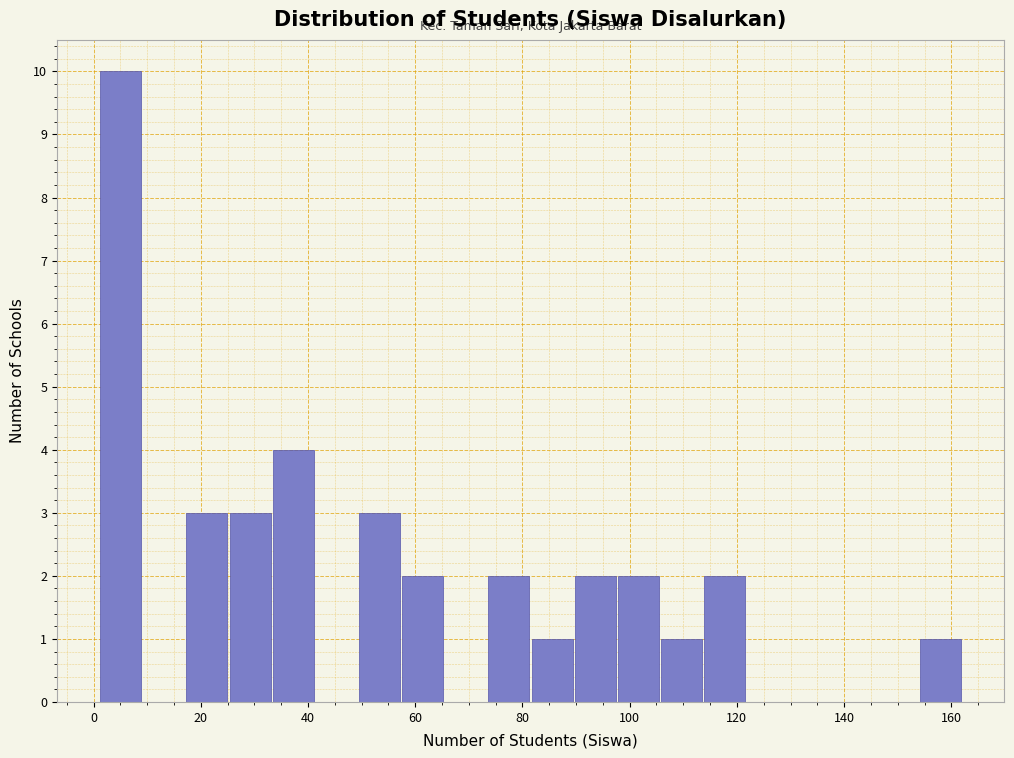

Reading left to right, list every bar in this chart as the range it spans on the x-axis followed by its height. Neither the bar edges nor the heights are printed on the chart, so give them approximately, as read against the axes.

2 to 10: 10
10 to 18: 0
18 to 26: 3
26 to 34: 3
34 to 42: 4
42 to 50: 0
50 to 58: 3
58 to 66: 2
66 to 74: 0
74 to 82: 2
82 to 90: 1
90 to 98: 2
98 to 106: 2
106 to 114: 1
114 to 122: 2
122 to 130: 0
130 to 138: 0
138 to 146: 0
146 to 154: 0
154 to 162: 1